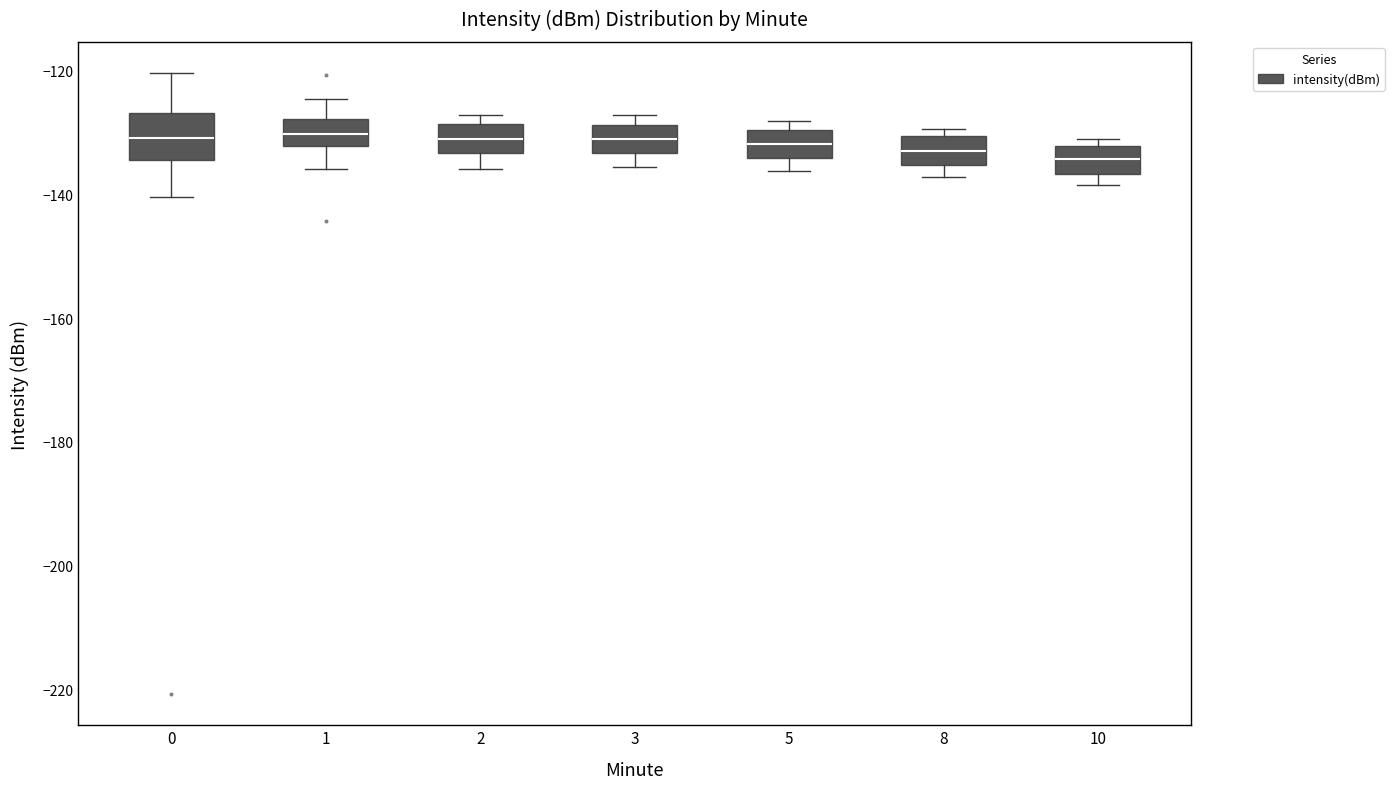

Where does the median line of the box at x = 0 sit on the y-axis? The values are not printed on the chart, so give them approximately, as read against the axis.

-130